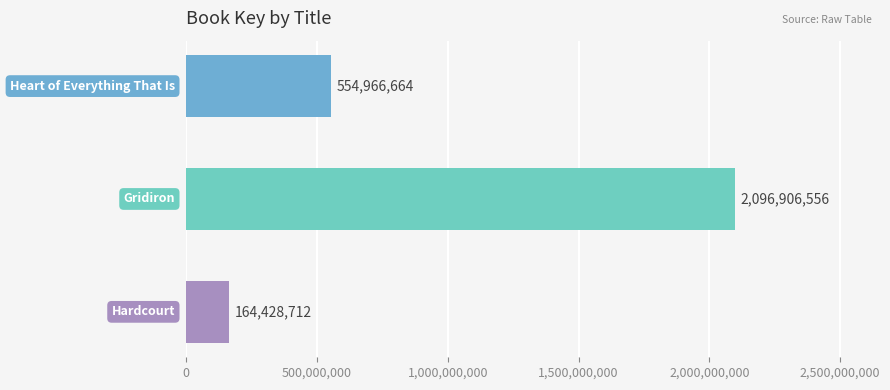

What is the minimum value shown in the chart?

164428712